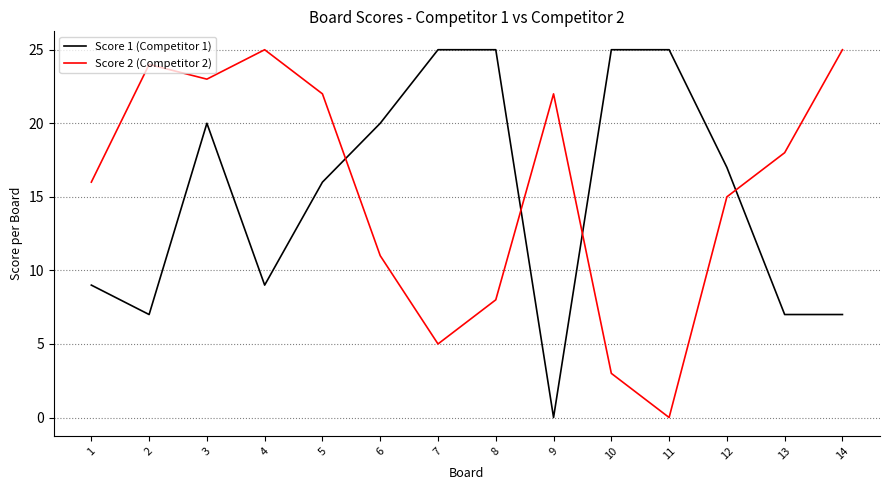

Reading left to right, what are all the values shown in this chart?

Score 1 (Competitor 1): 1=9	2=7	3=20	4=9	5=16	6=20	7=25	8=25	9=0	10=25	11=25	12=17	13=7	14=7
Score 2 (Competitor 2): 1=16	2=24	3=23	4=25	5=22	6=11	7=5	8=8	9=22	10=3	11=0	12=15	13=18	14=25